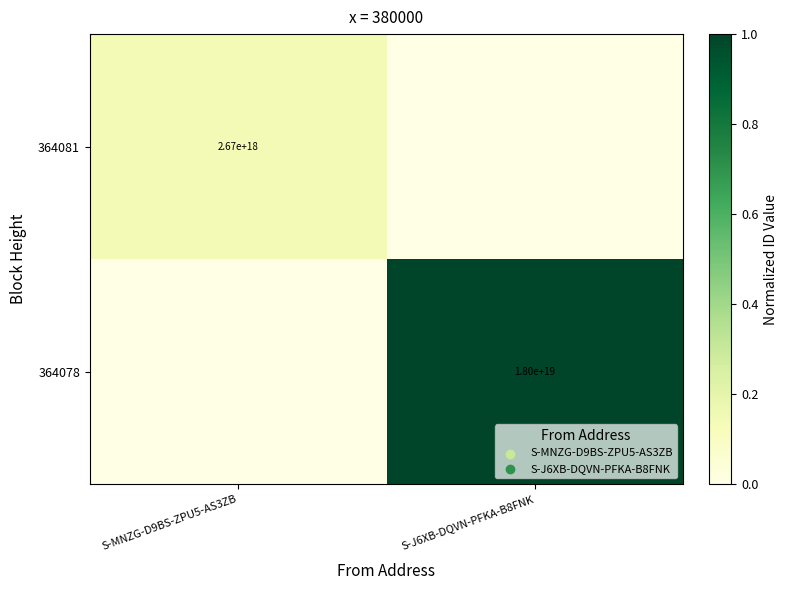

True or false: 364078 has a value of 18000000000000000000 at S-J6XB-DQVN-PFKA-B8FNK.

True